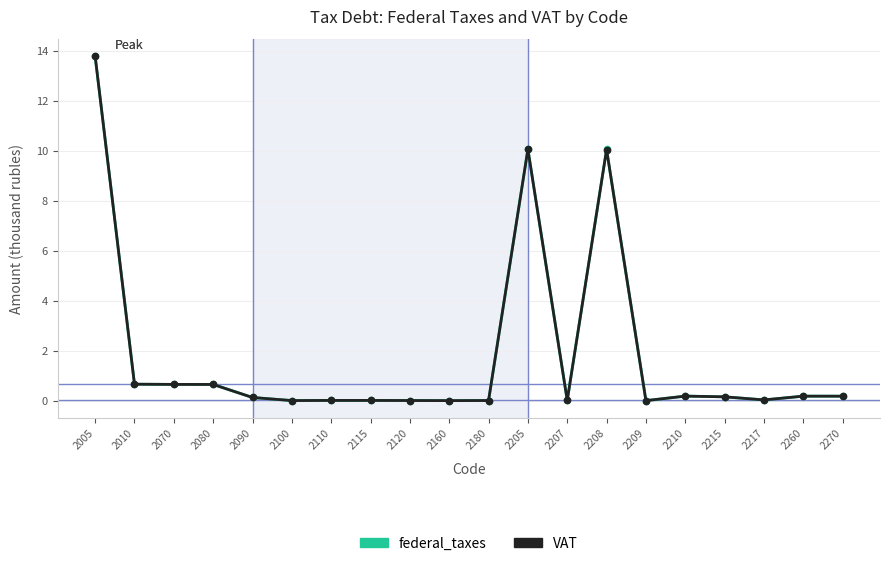

What is the average value of the VAT series?

1.8